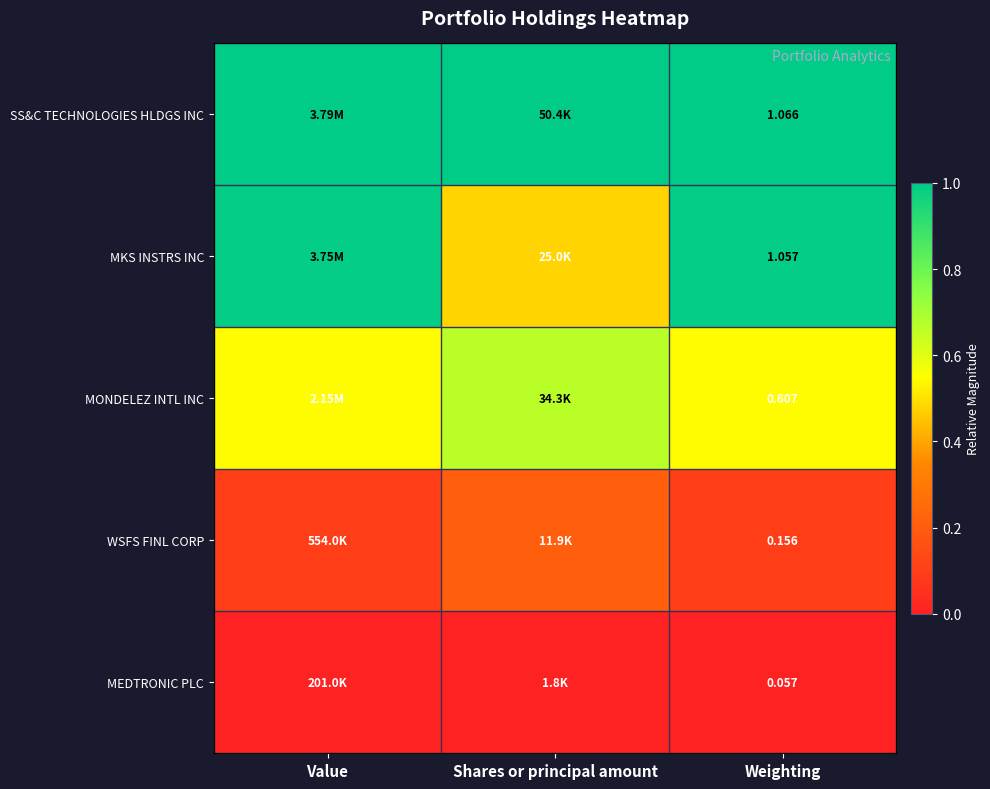

Is the value of MONDELEZ INTL INC at Weighting greater than the value of SS&C TECHNOLOGIES HLDGS INC at Weighting?

No